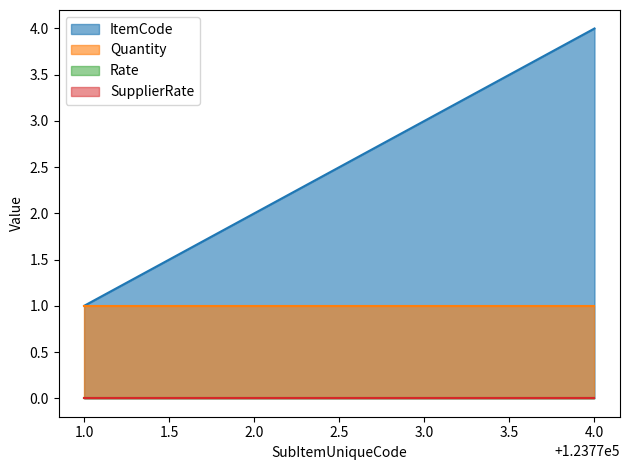

What is the lowest value of the ItemCode series?

1